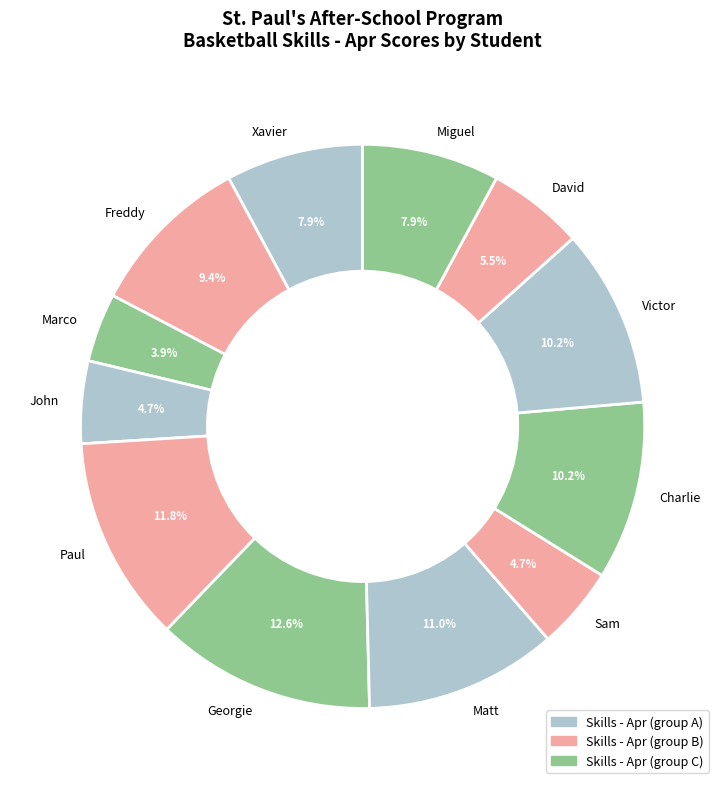

Is the sum of Marco and Miguel greater than half?

No